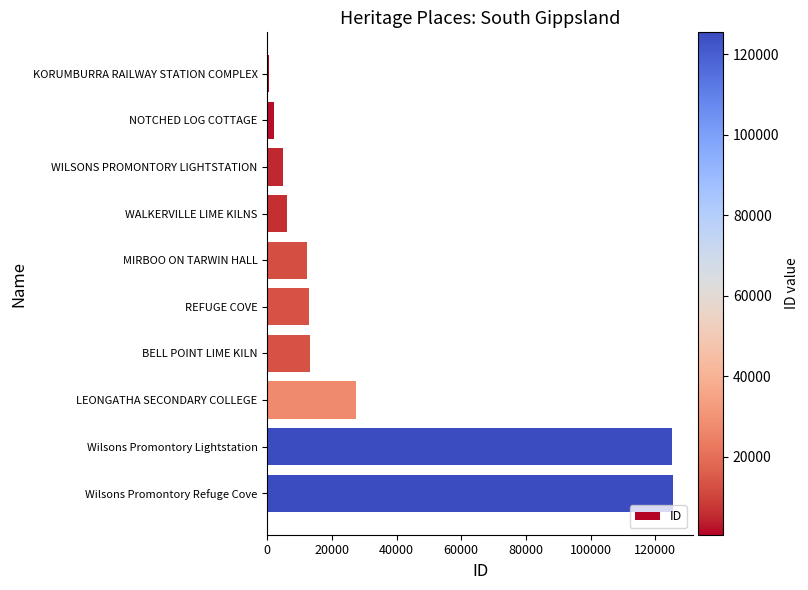

What is the sum of all values?

330153